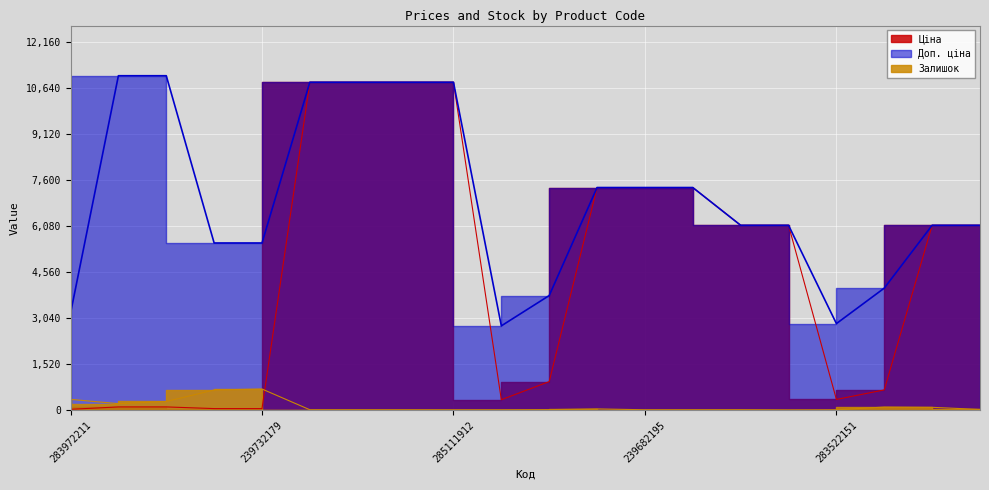

What is the lowest value of the Ціна series?

32.0